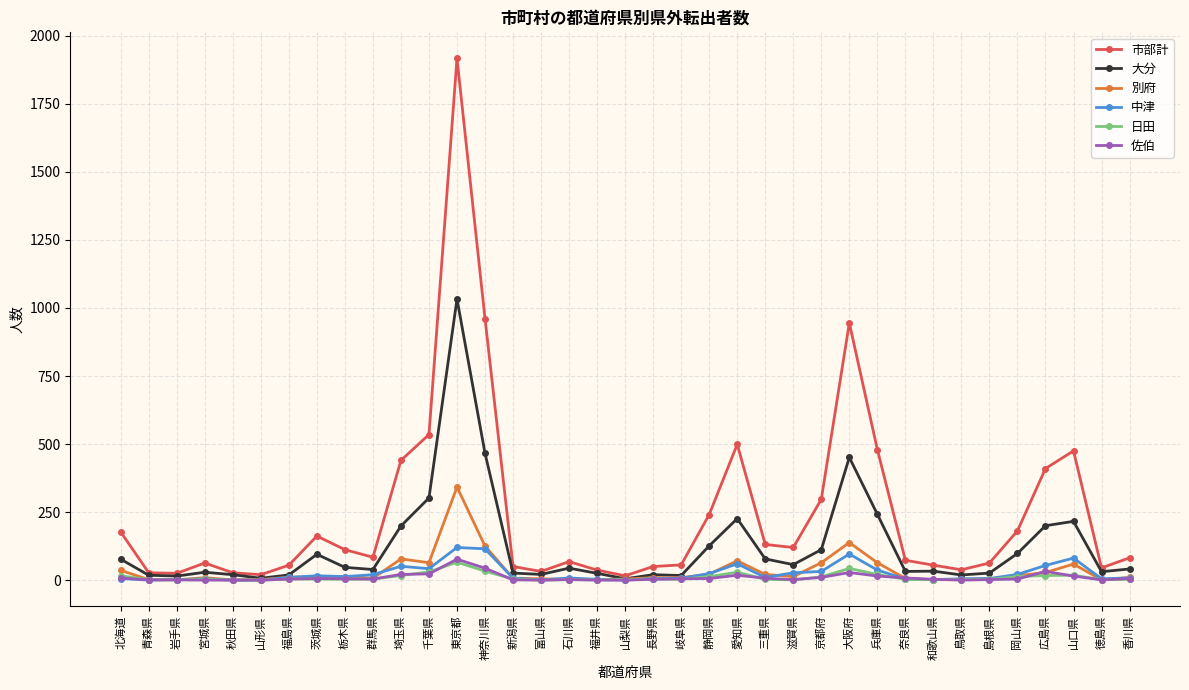

What is the difference between the highest and lowest values at 東京都?

1851